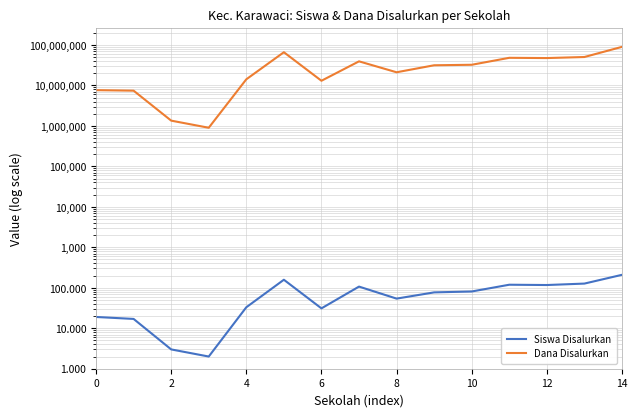

Is the value of Siswa Disalurkan at 8 greater than the value of Dana Disalurkan at 2?

No